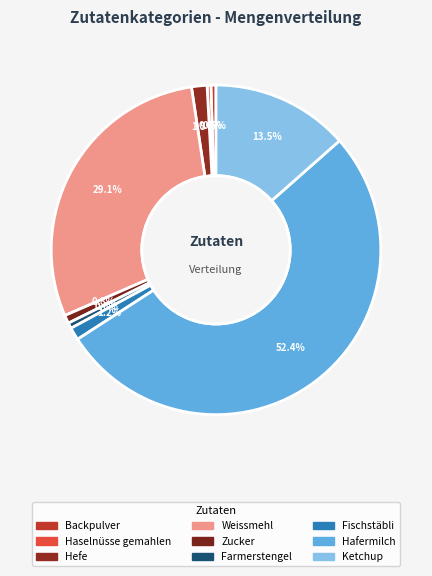

What percentage is the Hefe slice, to the nearest percent?

2%